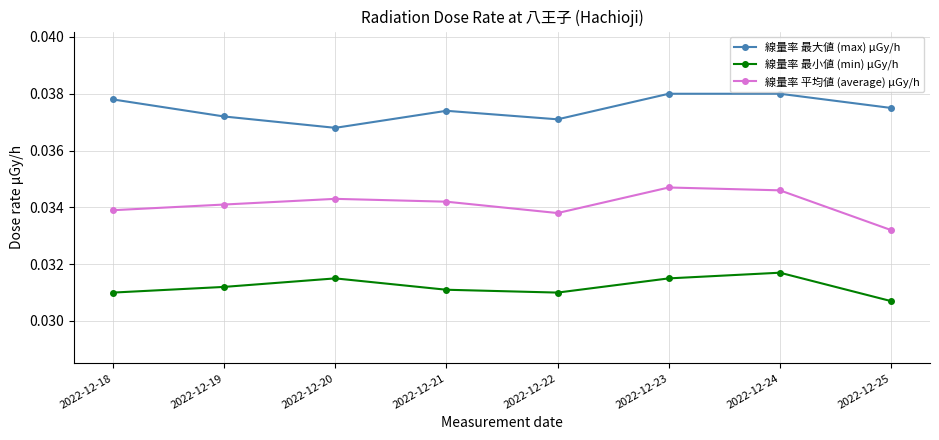

The 線量率 平均値 (average) μGy/h series shows 0.1 at 2022-12-25. True or false?

False